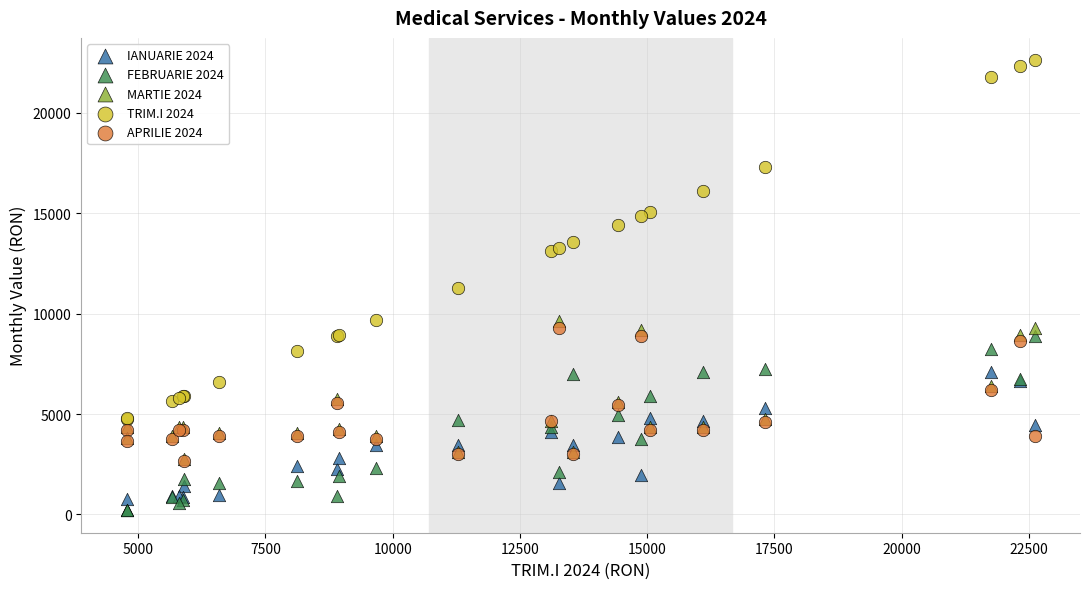

Which series has the widest spread of Y values?

TRIM.I 2024